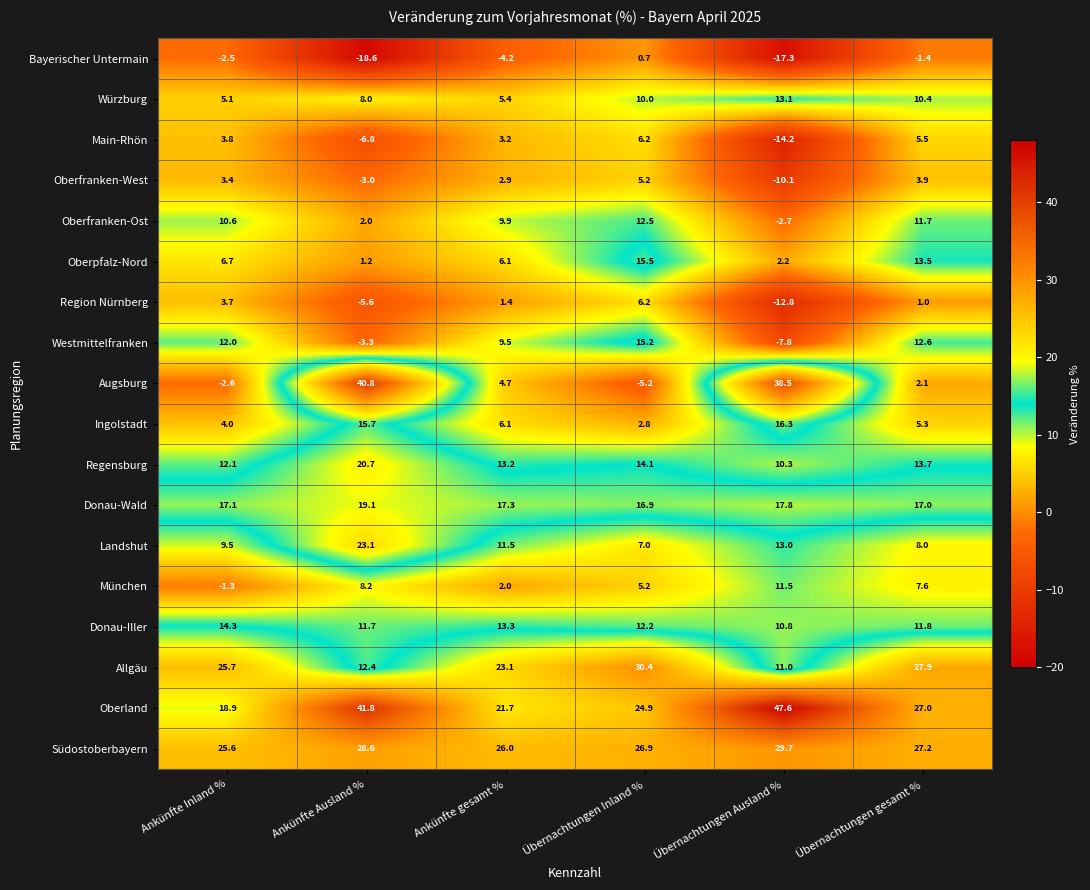

True or false: Donau-Iller has a value of 7.3 at Übernachtungen Ausland %.

False